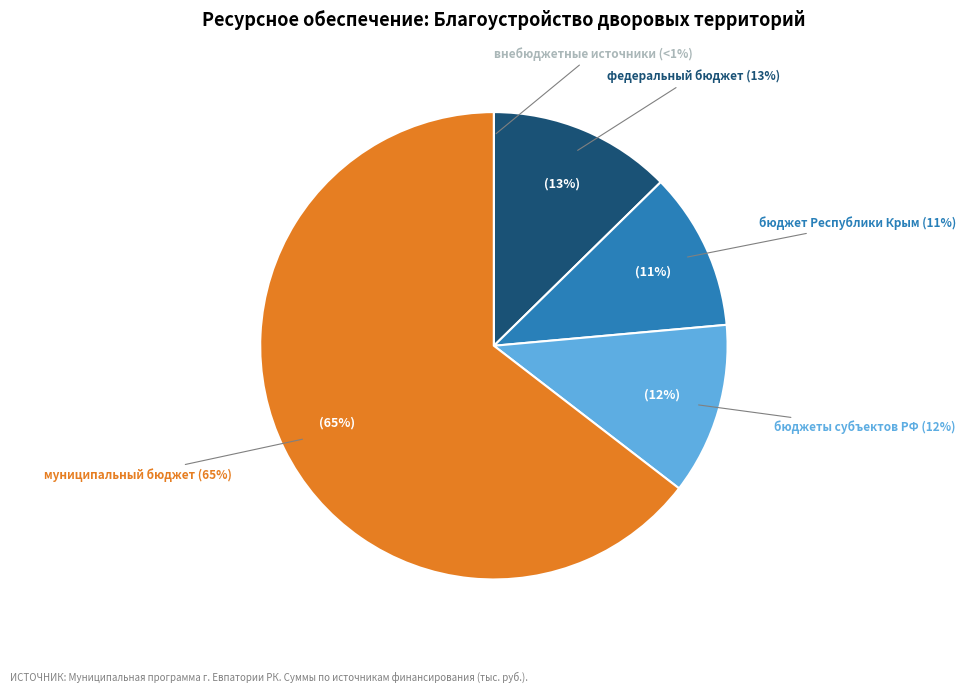

Which slice represents more than half of the pie?

муниципальный бюджет